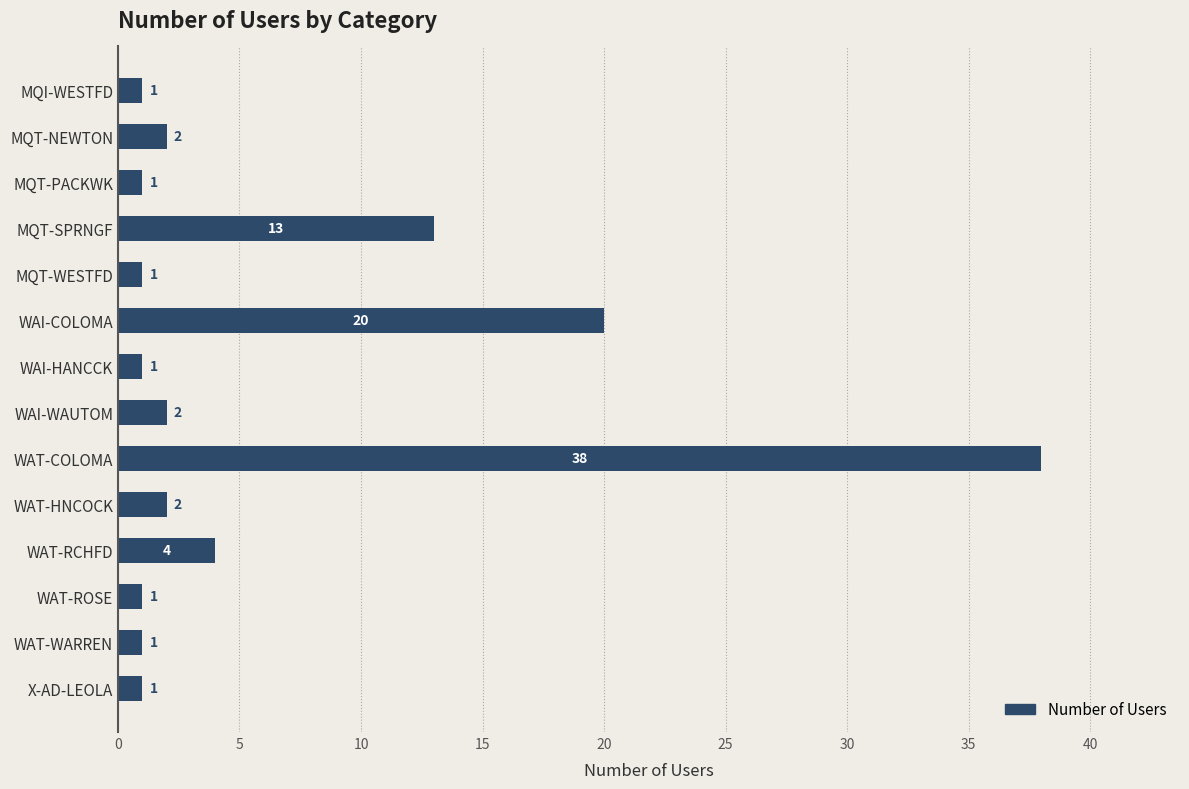

Reading top to bottom, what are all the values shown in this chart?

MQI-WESTFD=1	MQT-NEWTON=2	MQT-PACKWK=1	MQT-SPRNGF=13	MQT-WESTFD=1	WAI-COLOMA=20	WAI-HANCCK=1	WAI-WAUTOM=2	WAT-COLOMA=38	WAT-HNCOCK=2	WAT-RCHFD=4	WAT-ROSE=1	WAT-WARREN=1	X-AD-LEOLA=1